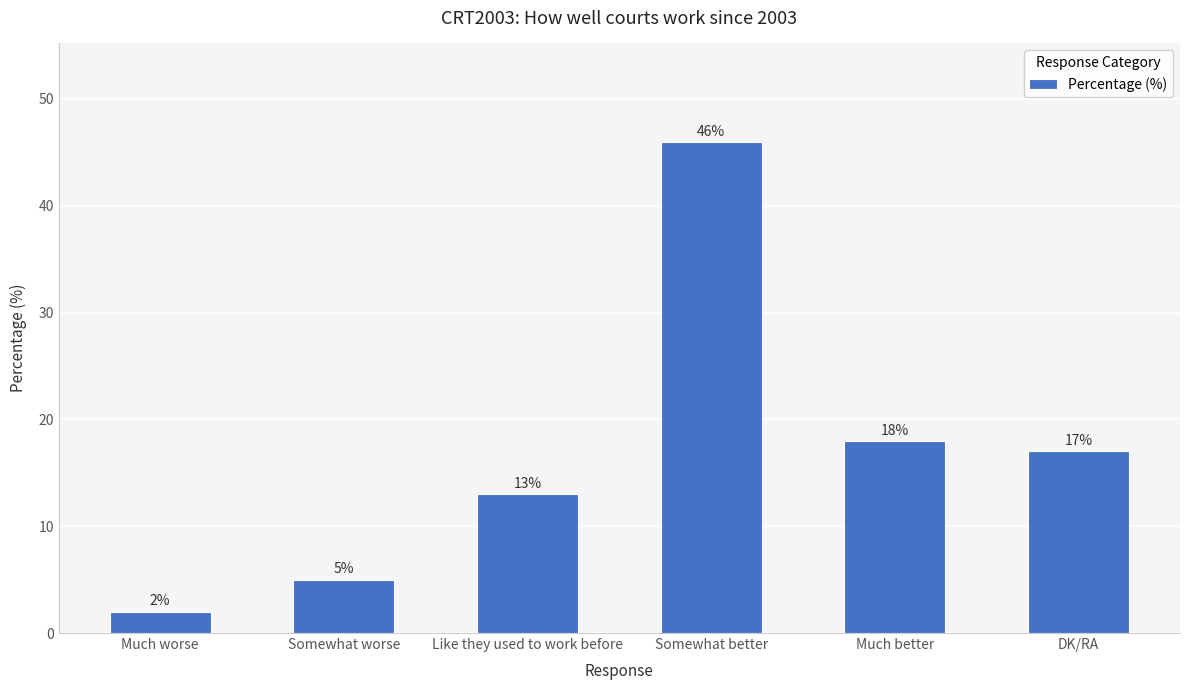

What is the change in value from Somewhat worse to DK/RA?

+12